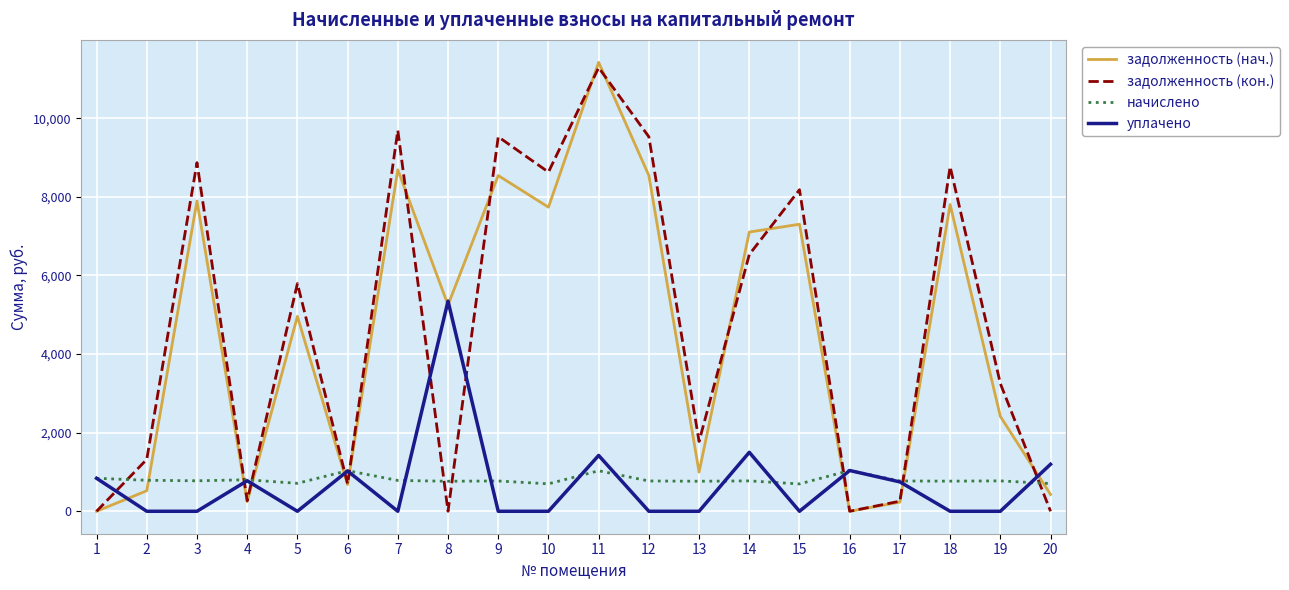

What is the minimum value for начислено?

695.8